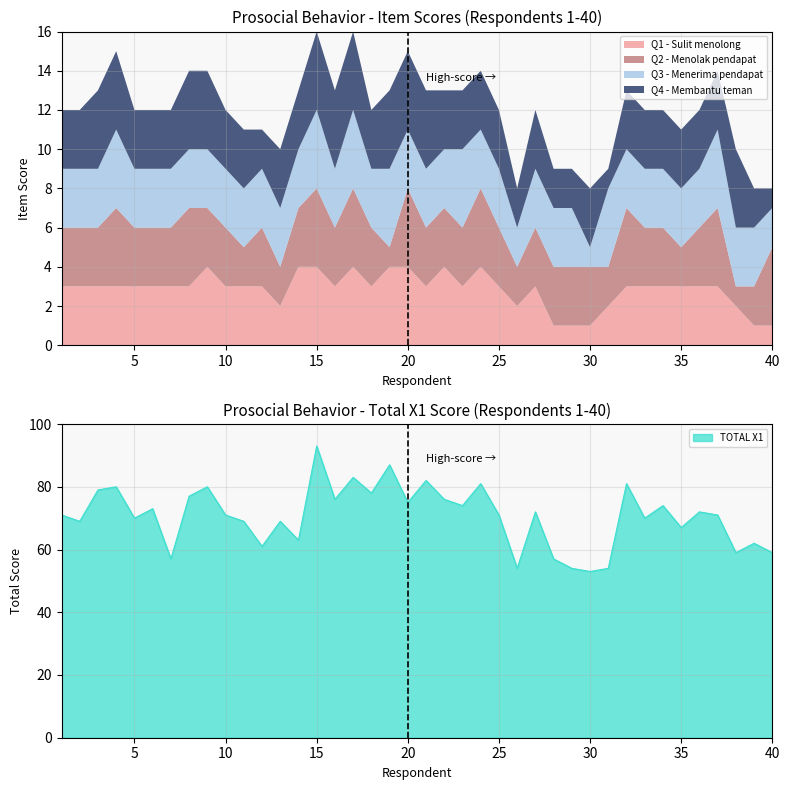

What is the value of the Q1 - Sulit menolong point at the 28th from the left?

1